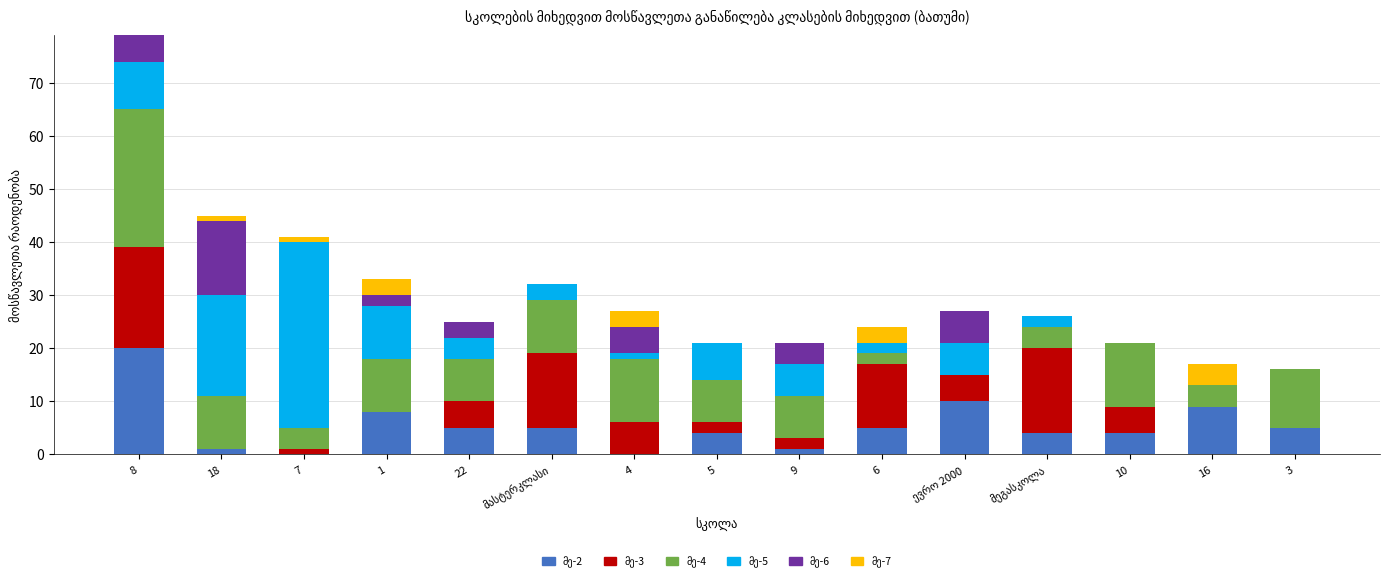

At which category is the sum across all series the highest?

8